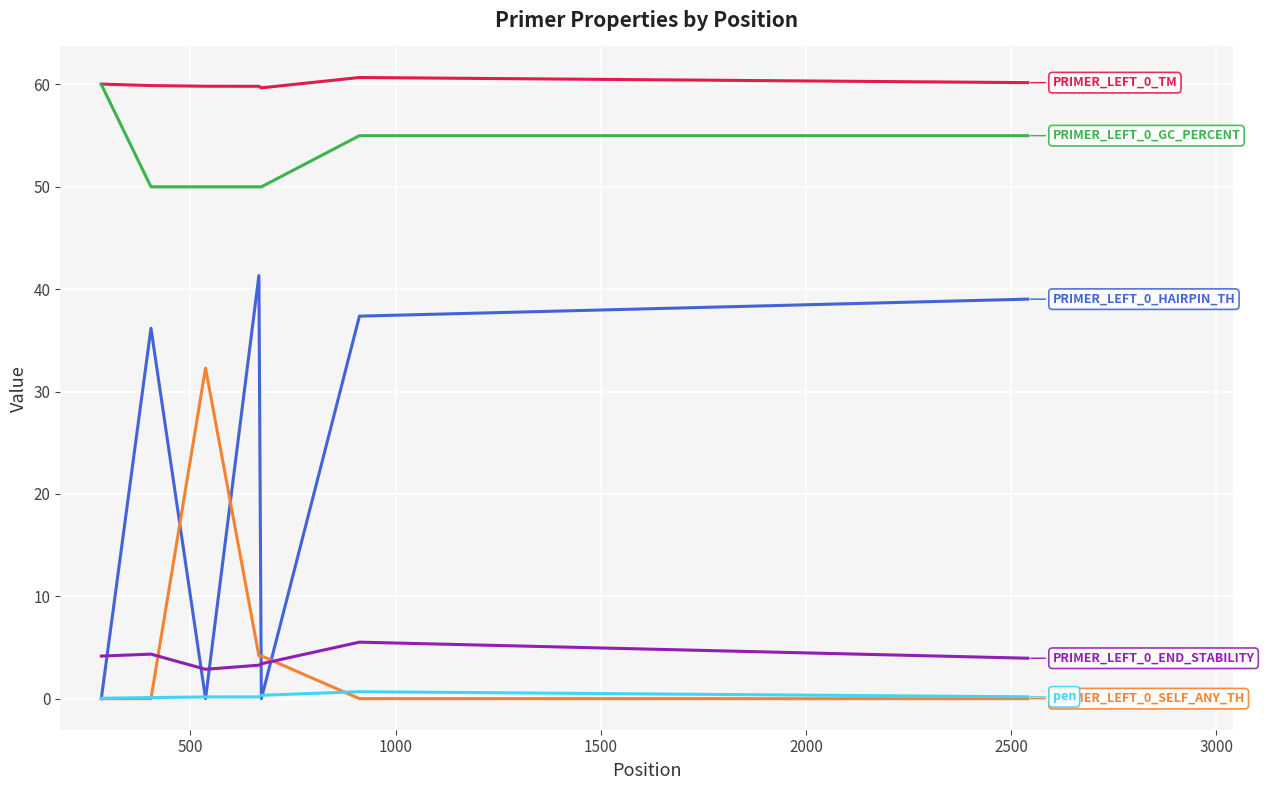

What is the greatest value displayed?

60.7